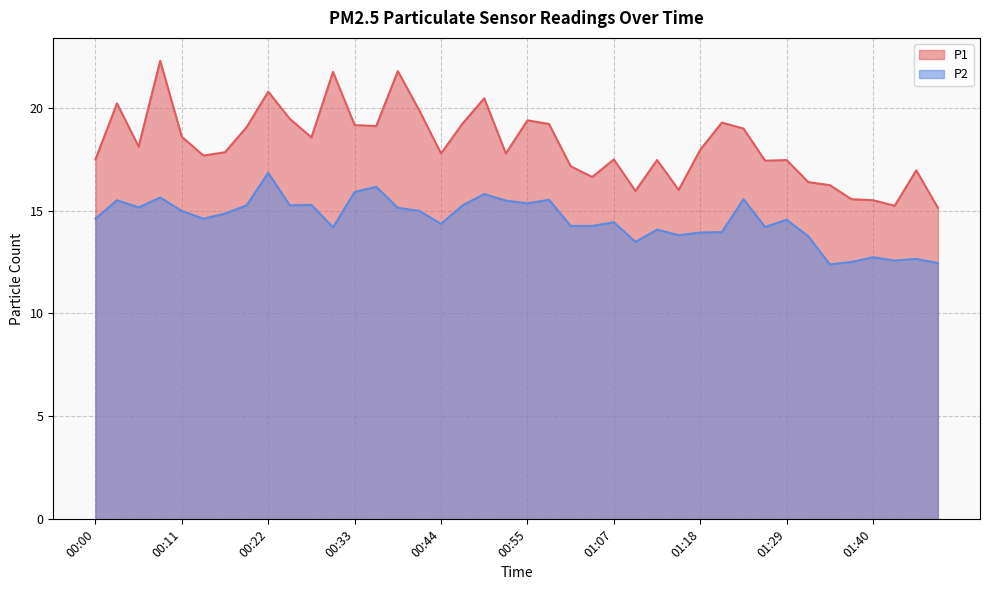

Read the P2 value at 00:50.

15.8